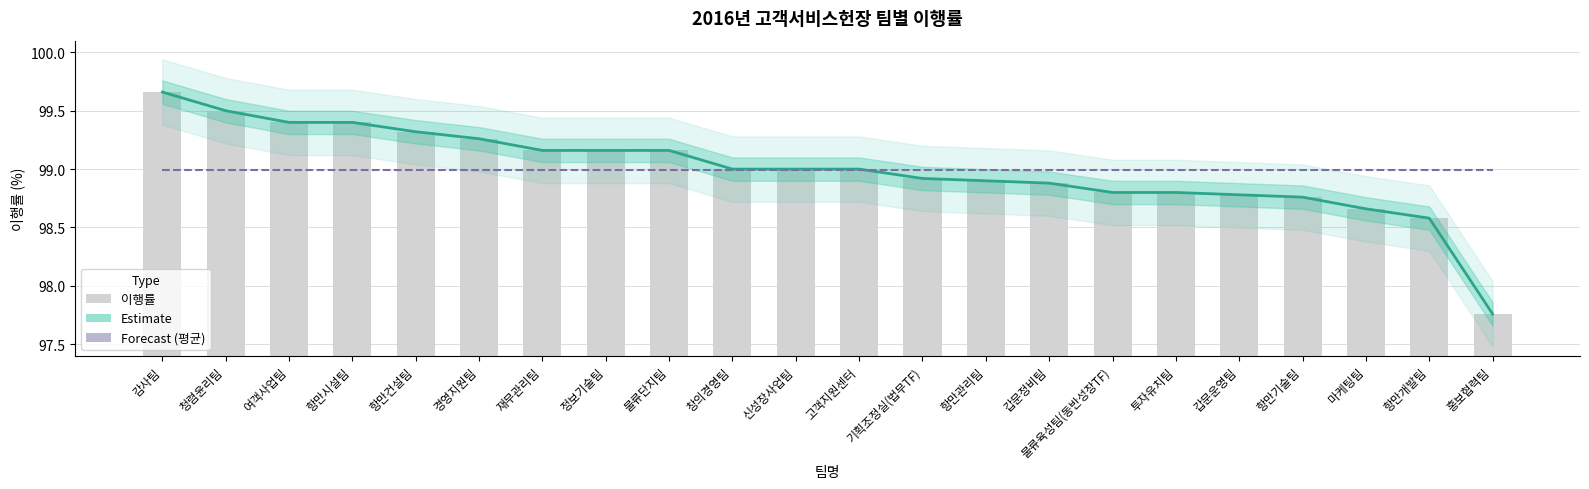

What is the difference between the 이행률 추이 (Estimate) values at 고객지원센터 and 항만개발팀?

0.4